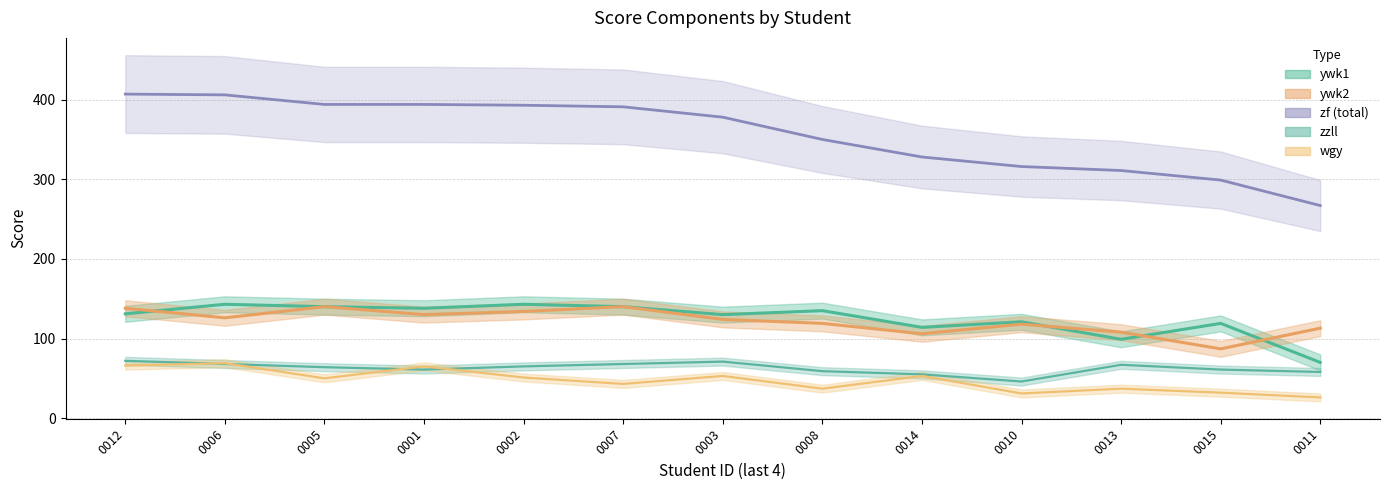

At which label does zf reach its peak?

0012